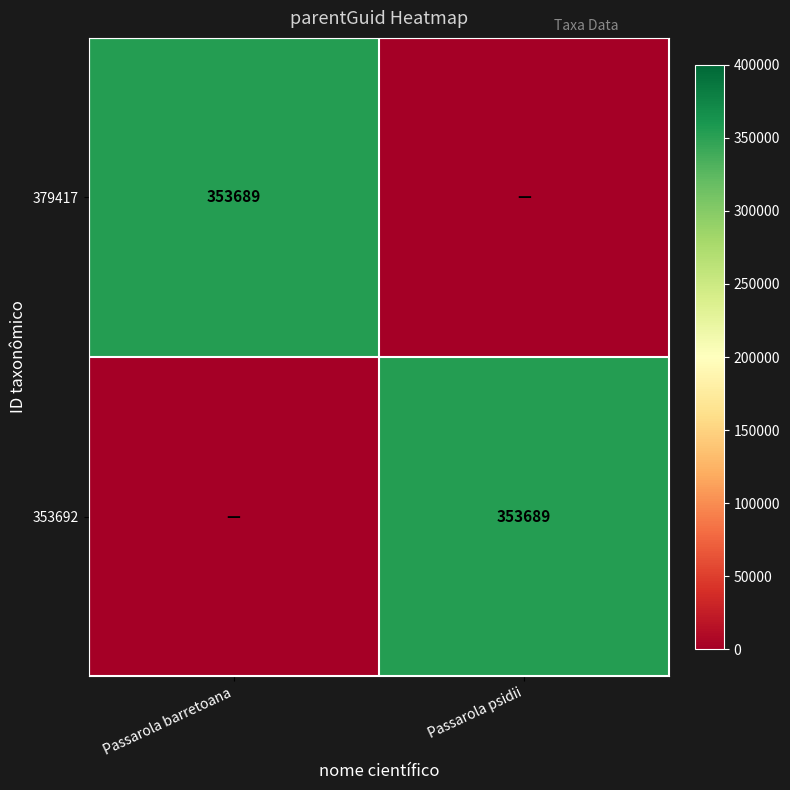

At which category is the sum across all series the highest?

Passarola barretoana